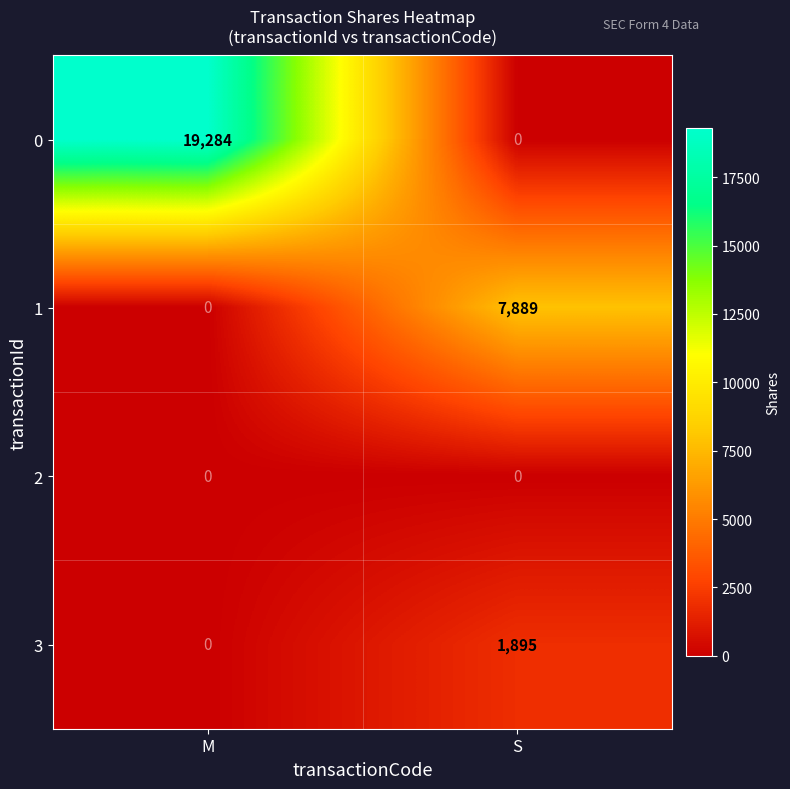

At how many categories does at least one series exceed 9309?

1